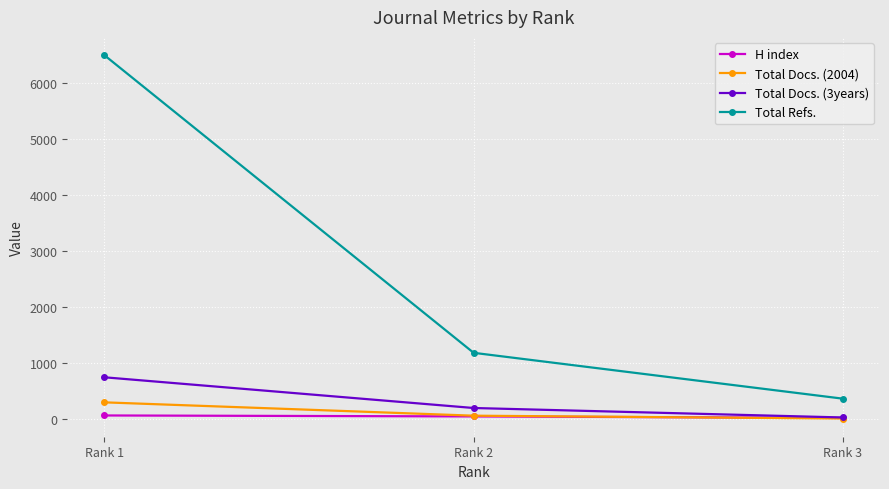

How many values in the Total Docs. (2004) series are below 65?

1